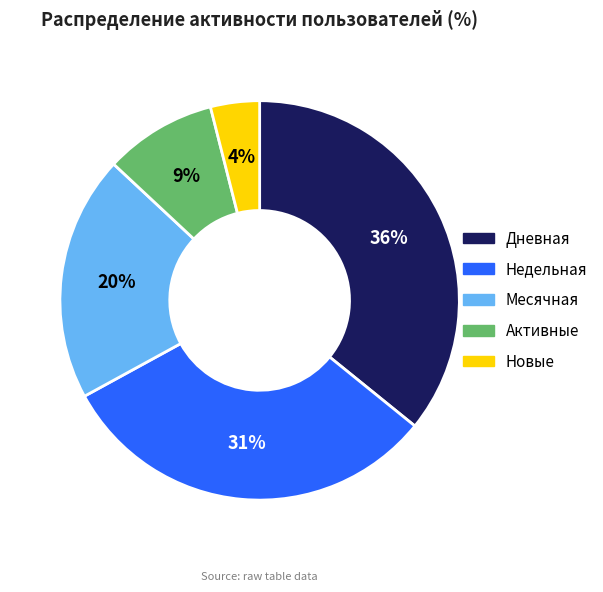

Which has a higher value, Новые or Дневная?

Дневная